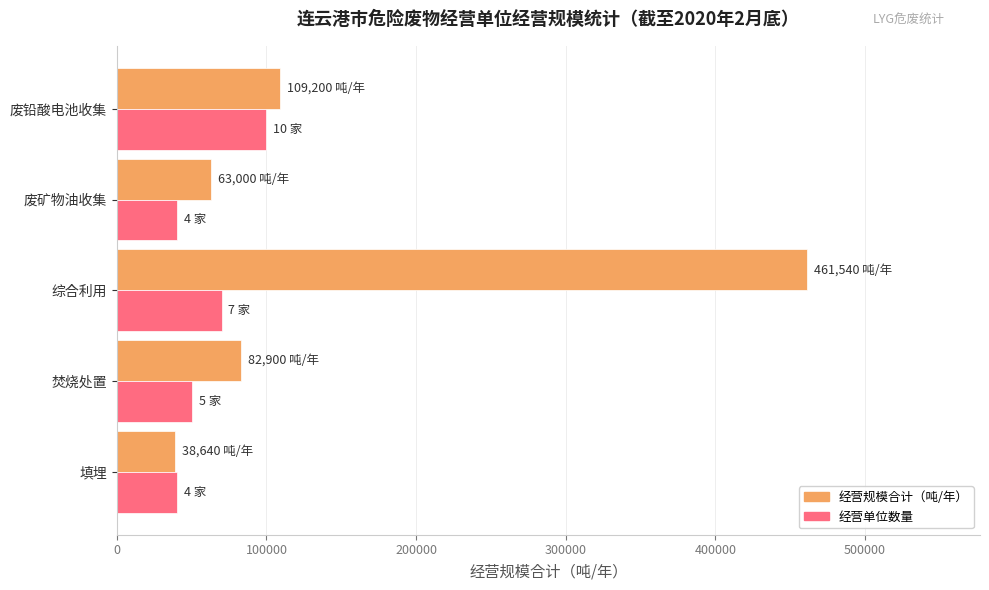

At which category is the sum across all series the highest?

综合利用